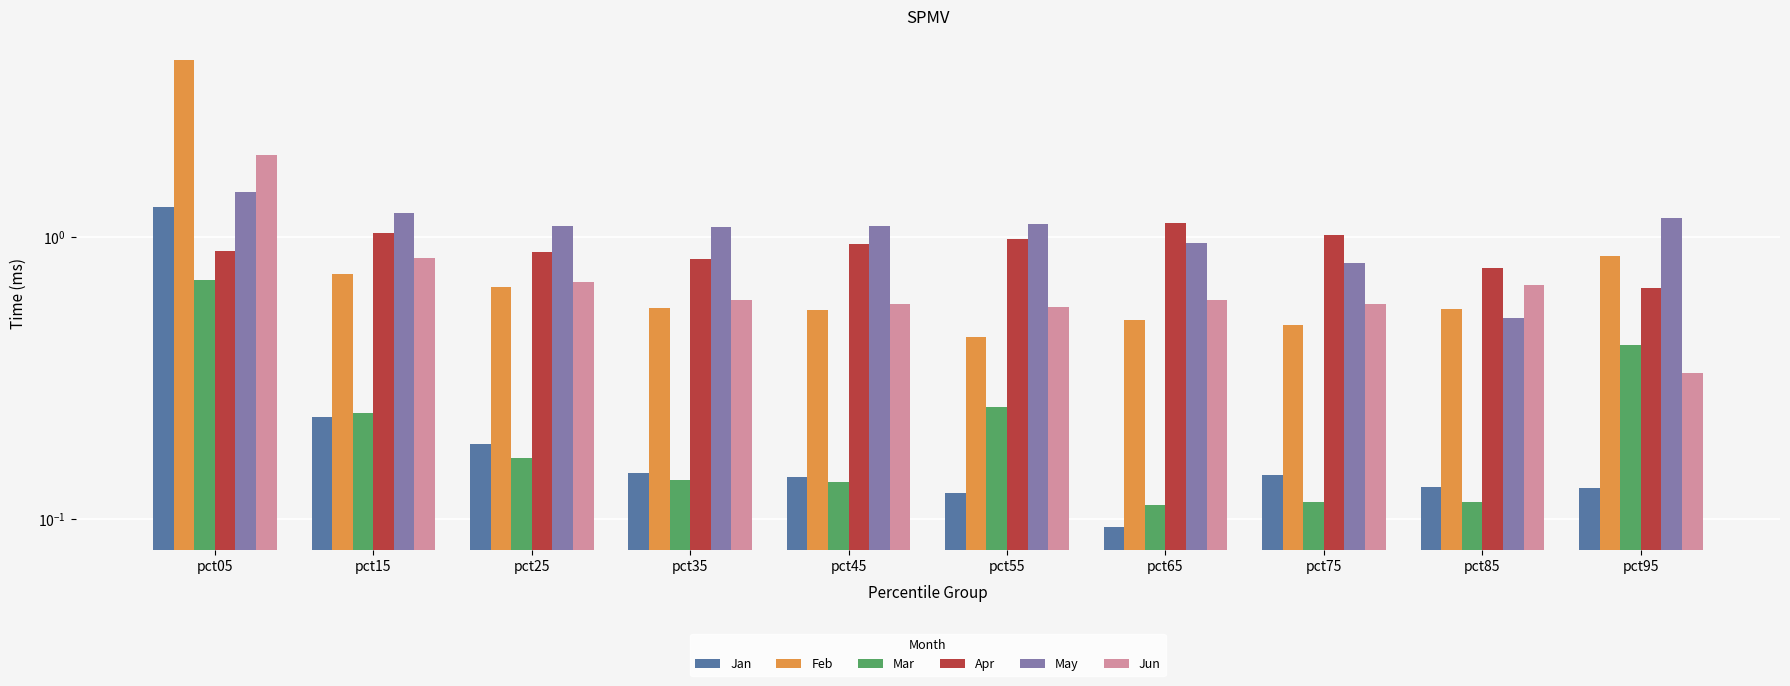

What is the value of the May bar at the 10th from the left?

1.2